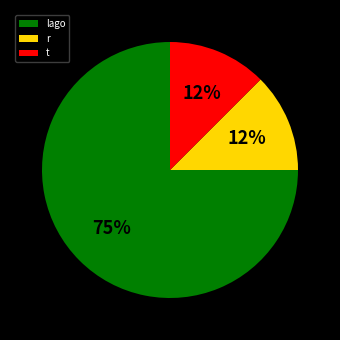

How many slices are in this pie chart?

3